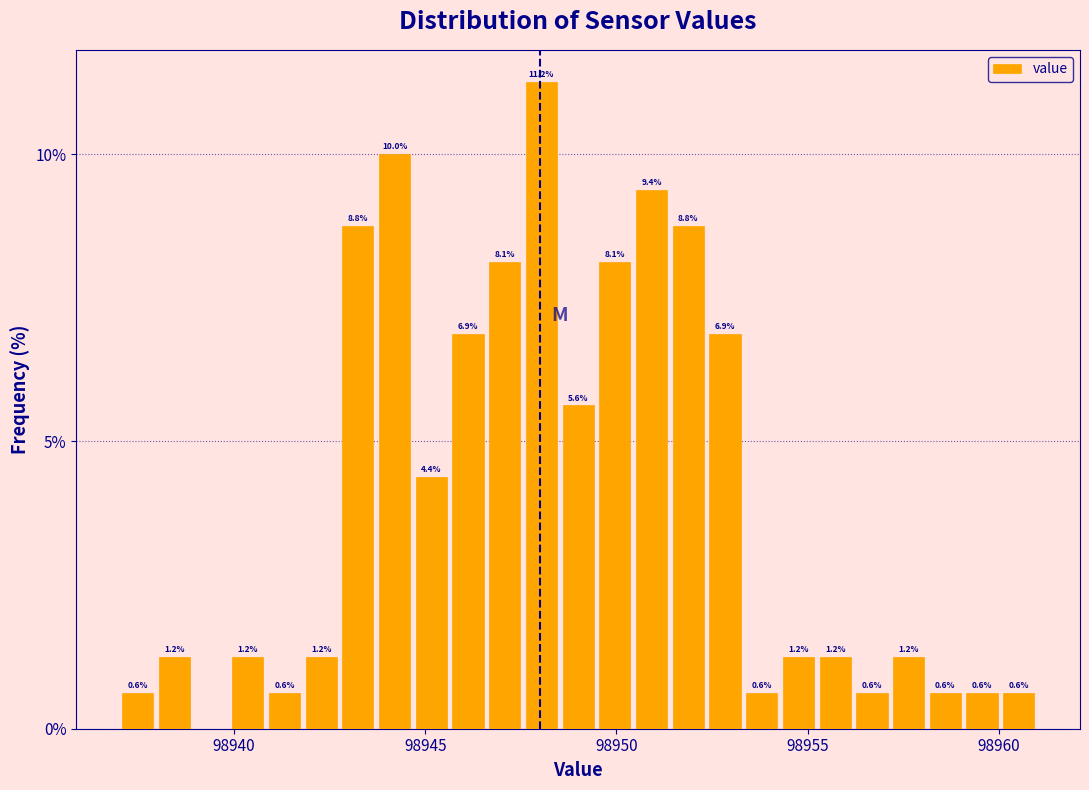

Read against the x-axis, roughly where is the centre of the tallest bar?

98948.0